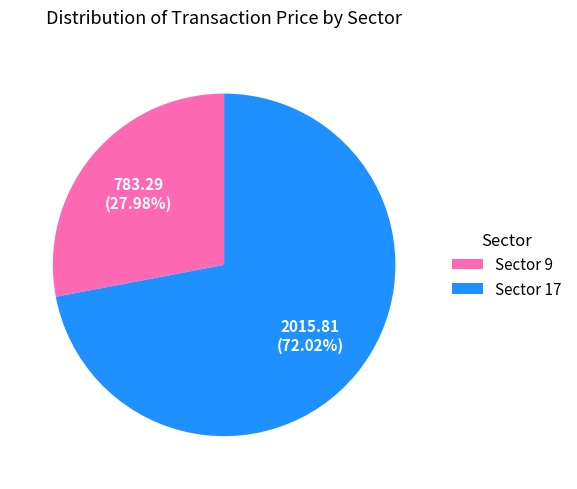

Between Sector 9 and Sector 17, which is larger?

Sector 17